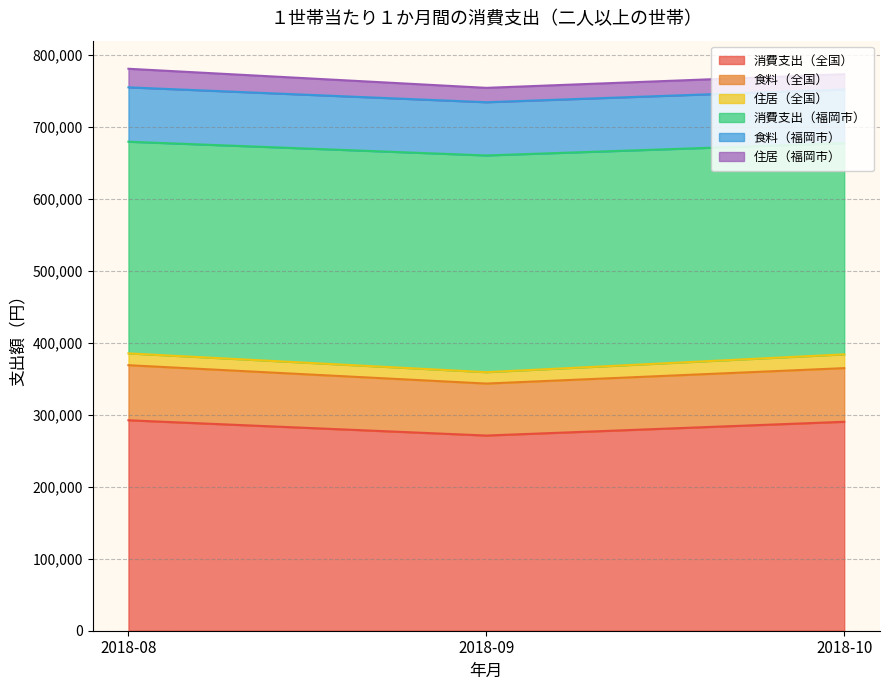

Where is 消費支出（全国） nearest to the value 281877?

2018-10